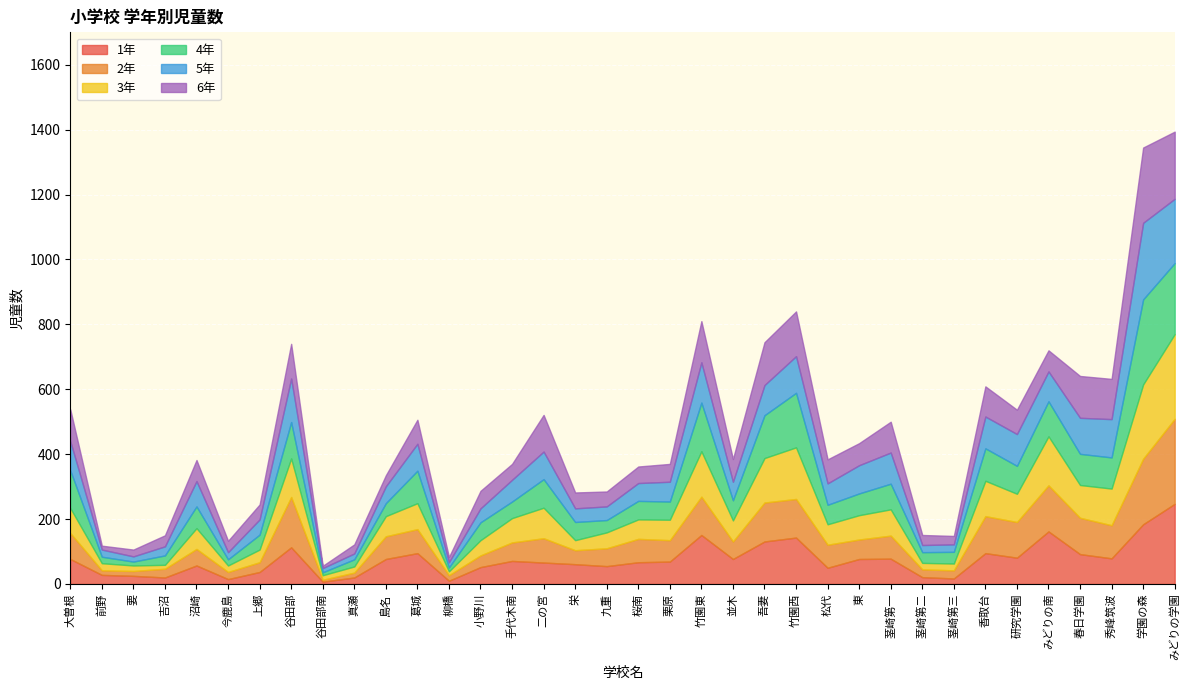

What is the sum of the 3年 values at 九重 and みどりの学園?

310